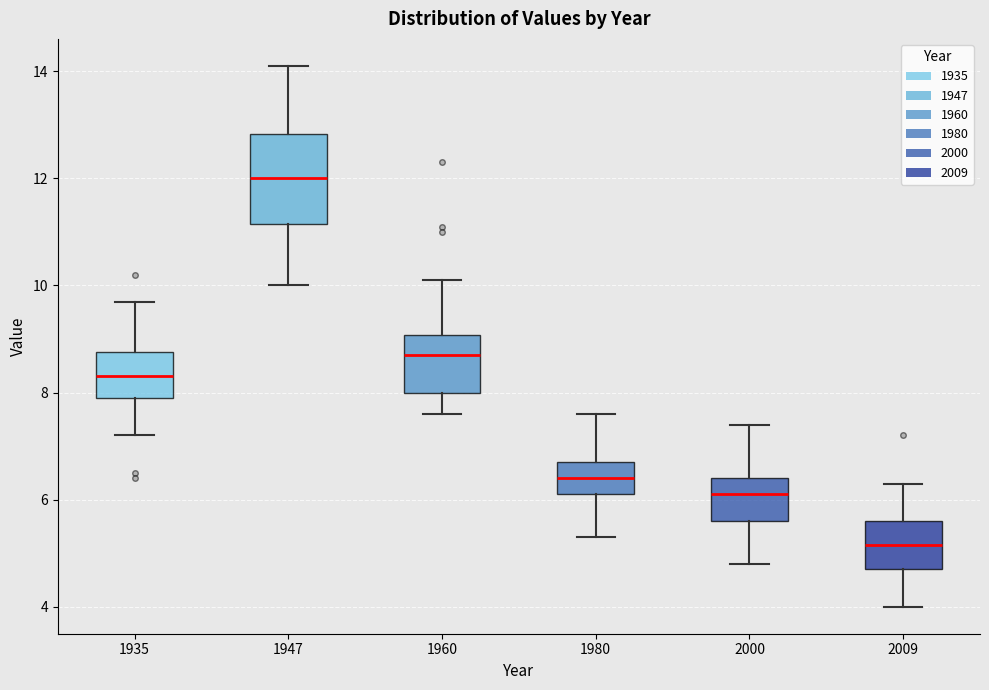

Which box's median line is the lowest?

2009